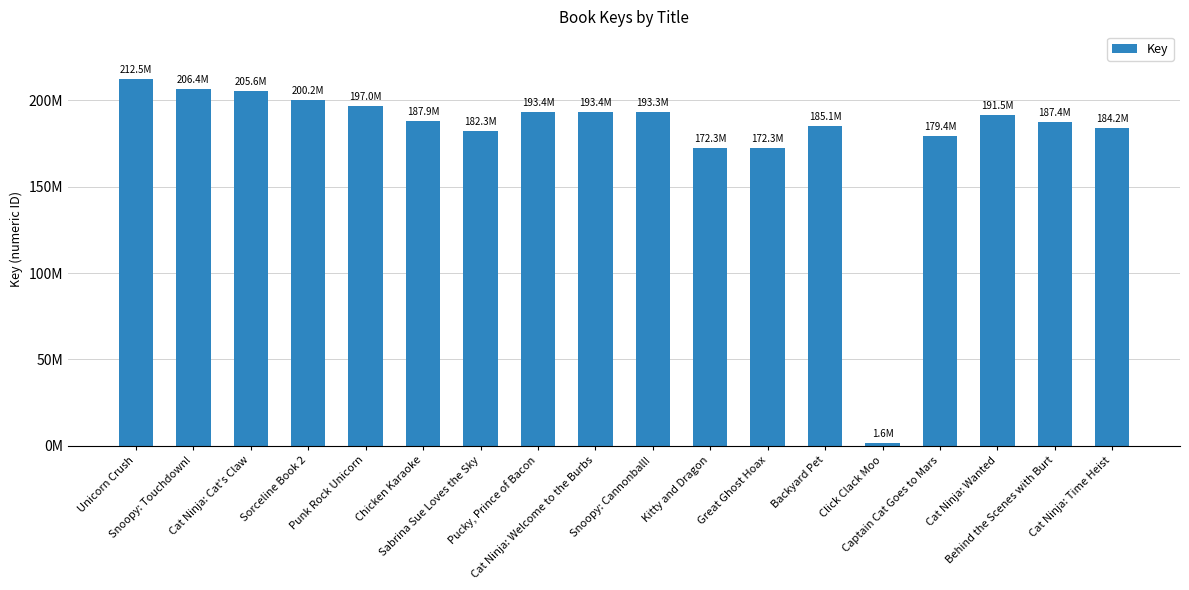

What is the difference between the values at Behind the Scenes with Burt and Click Clack Moo?

185807387